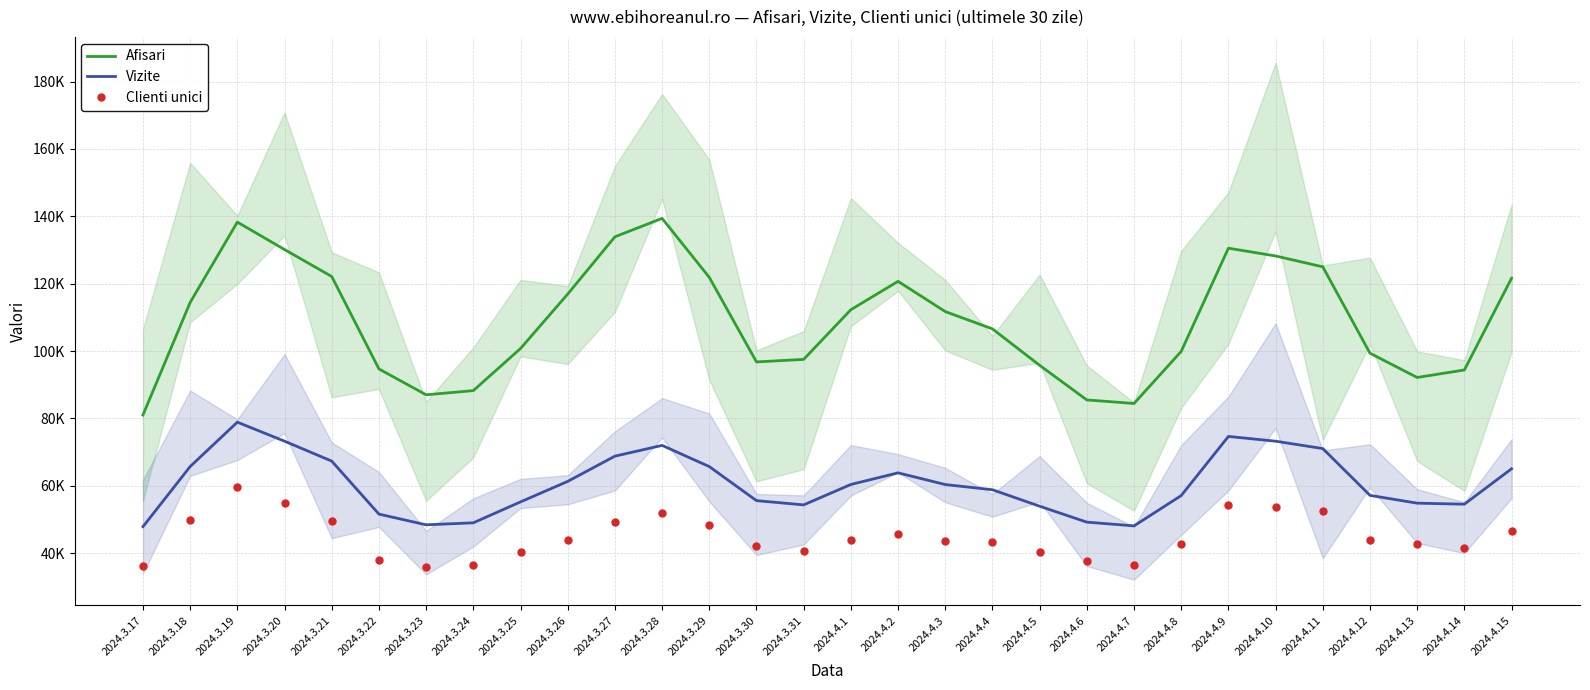

At how many categories does at least one series exceed 81129?

29